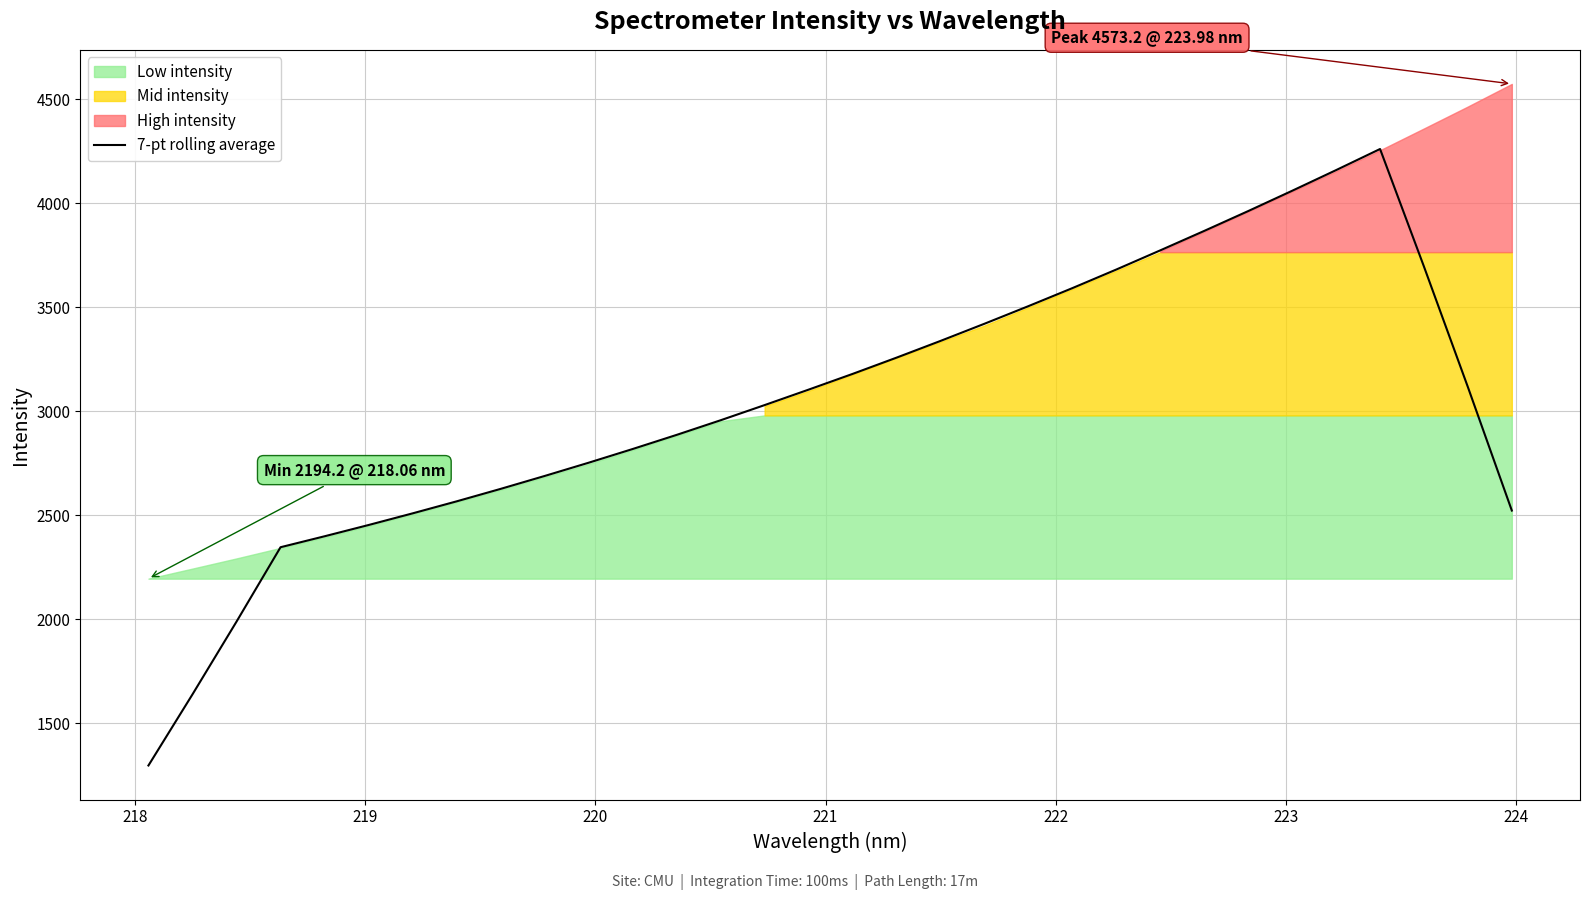

What is the lowest value of the 7-pt rolling average series?

1295.7